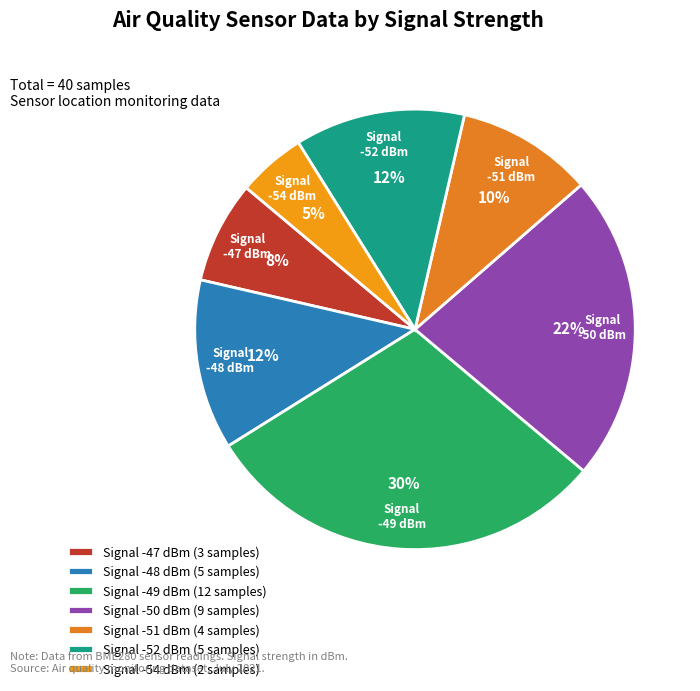

How many slices are in this pie chart?

7